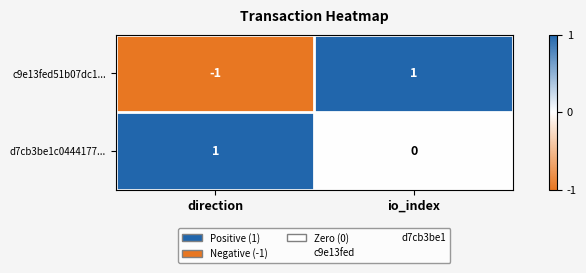

Rank the series by their average value, from highest to lowest.

d7cb3be1c0444177..., c9e13fed51b07dc1...